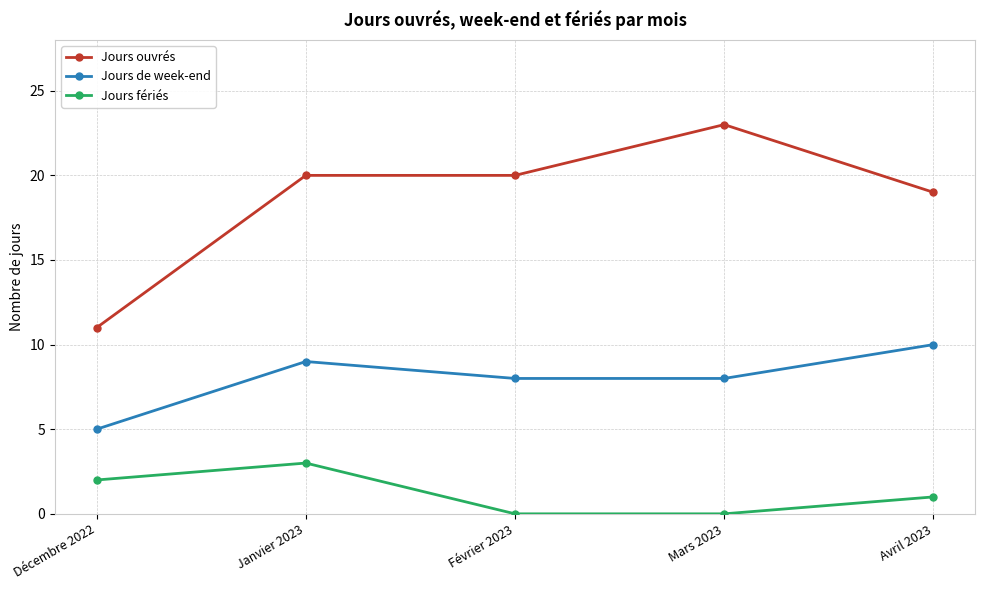

Which series has the largest total across all categories?

Jours ouvrés